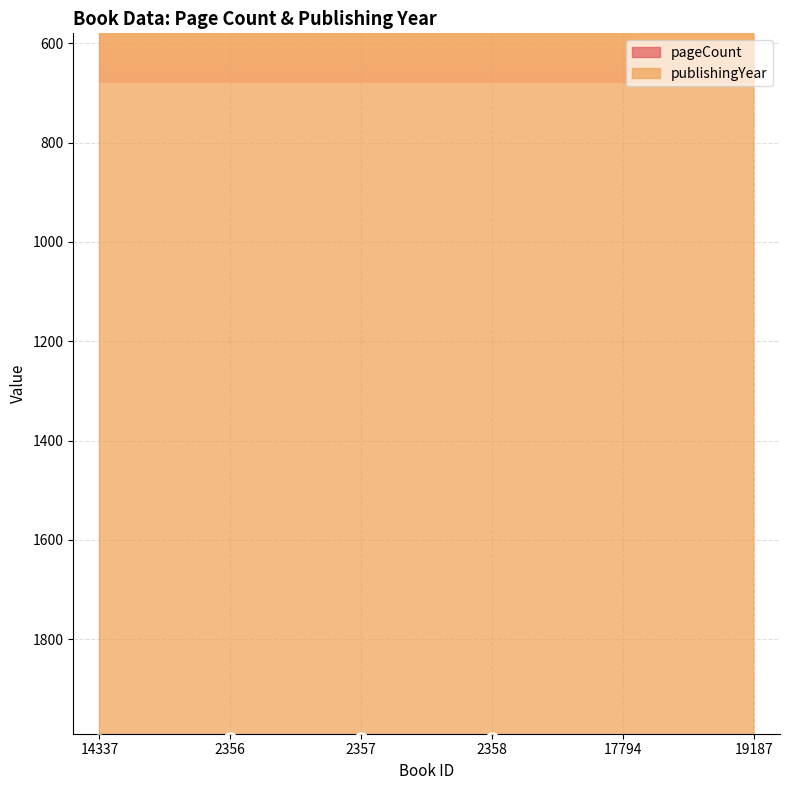

Which series contains the highest Y value?

publishingYear